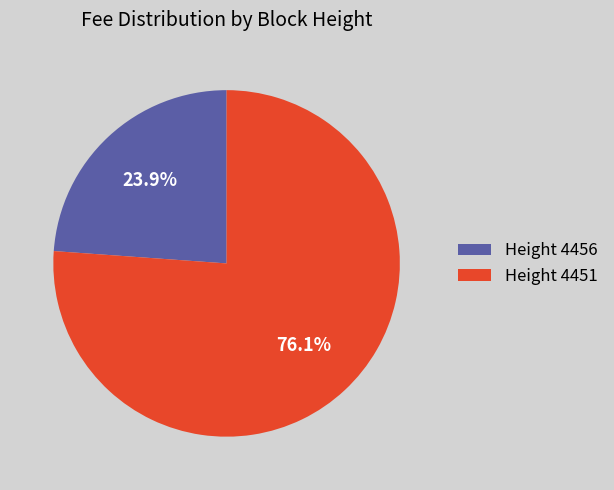

Is there any slice that represents more than half of the pie?

Yes